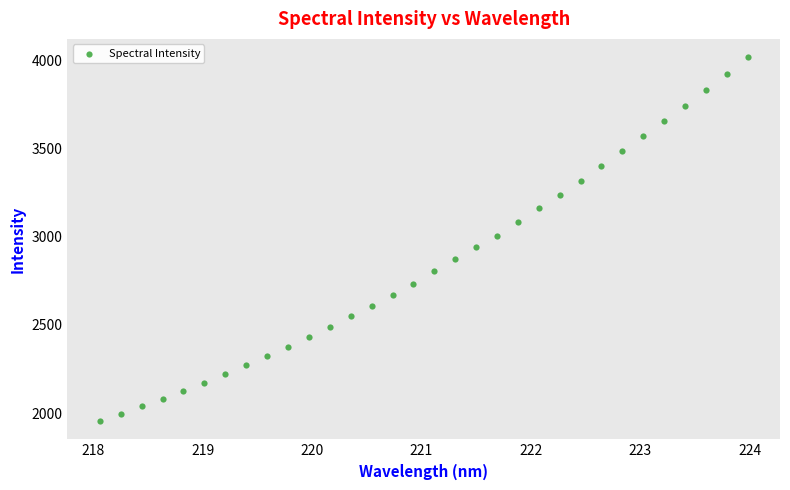

What is the range of X values (max minus min)?

5.9